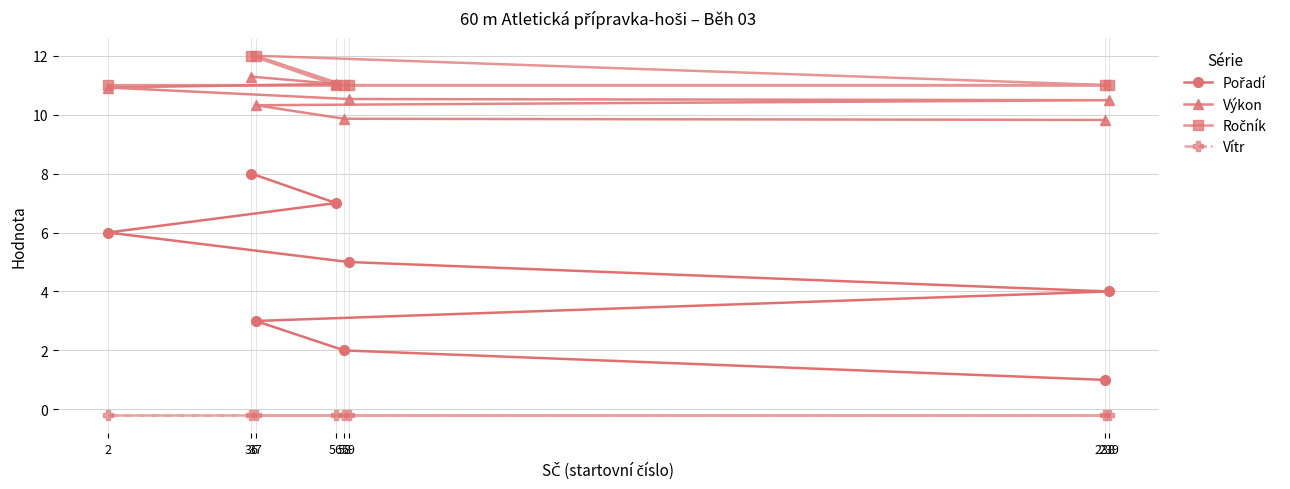

Where is Výkon nearest to the value 10?

58